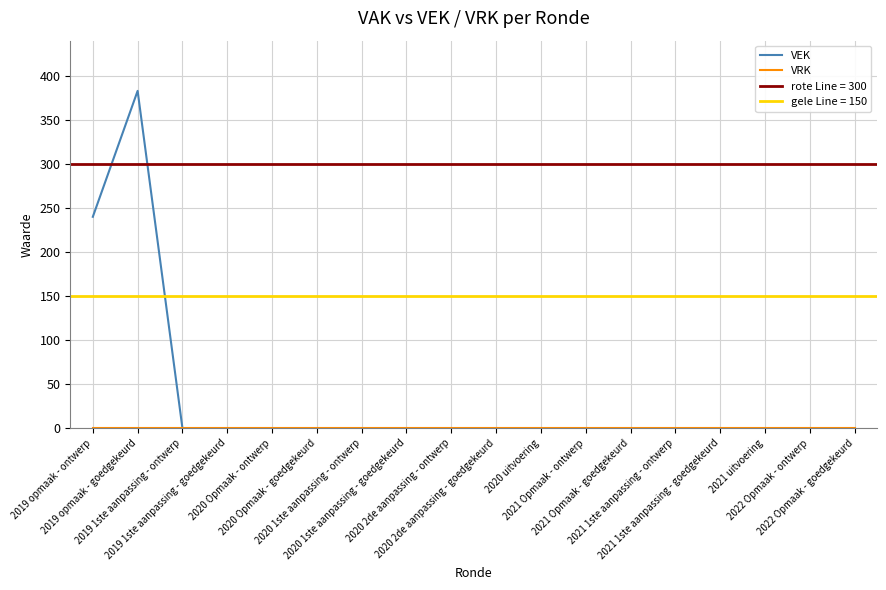

The value of VEK at 2019 1ste aanpassing - ontwerp is 0. True or false?

True